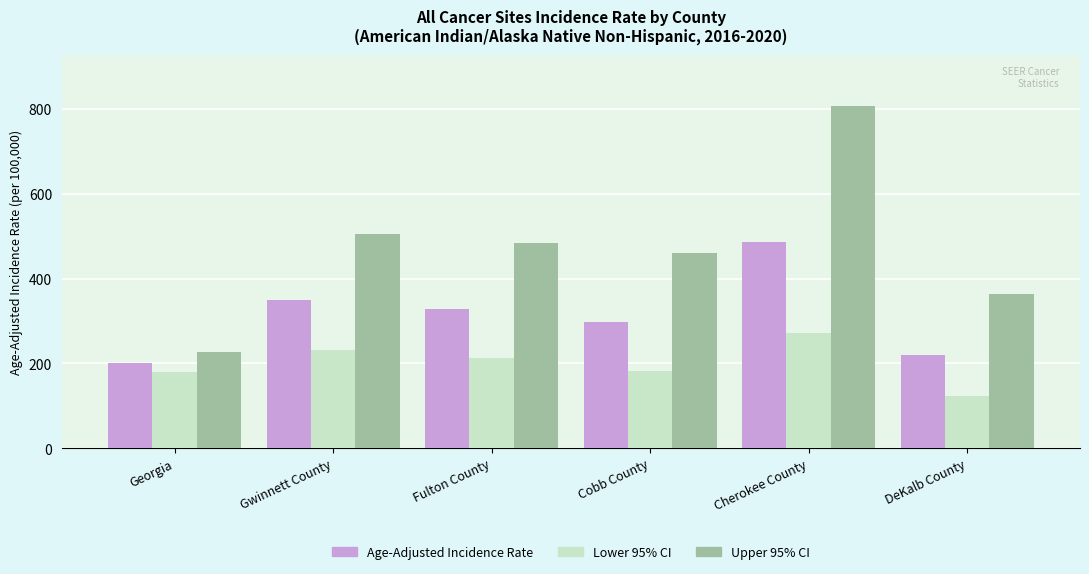

What value does the Lower 95% CI series have at Cobb County?

181.5